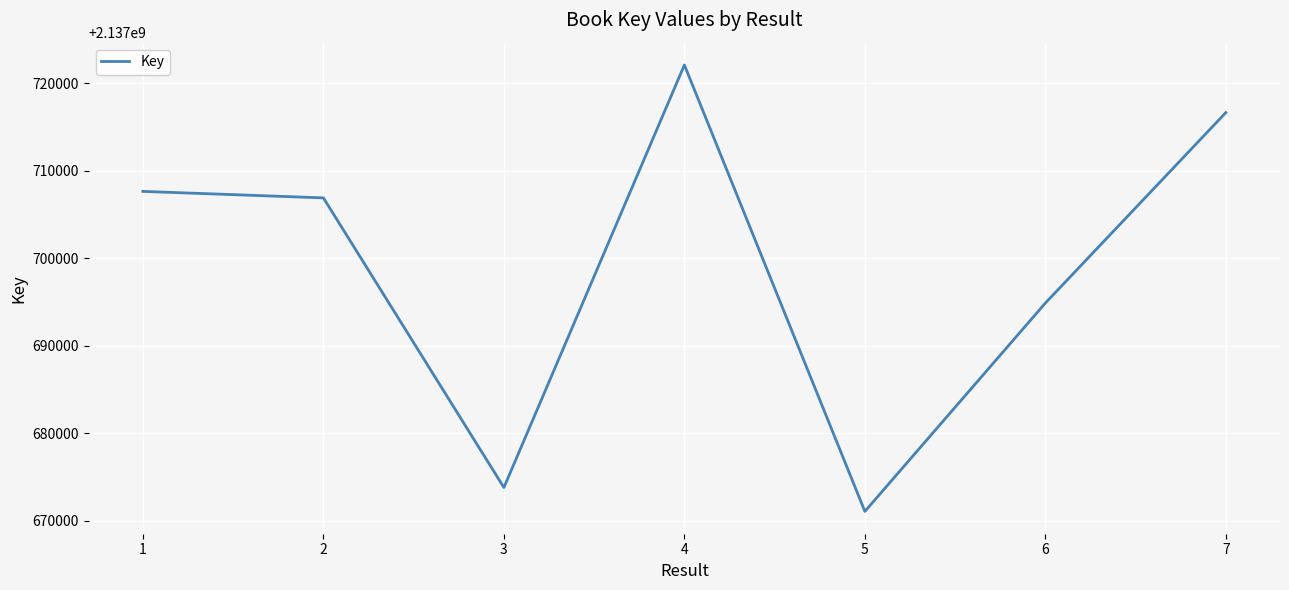

Rank the categories by value from lowest to highest.

5, 3, 6, 2, 1, 7, 4